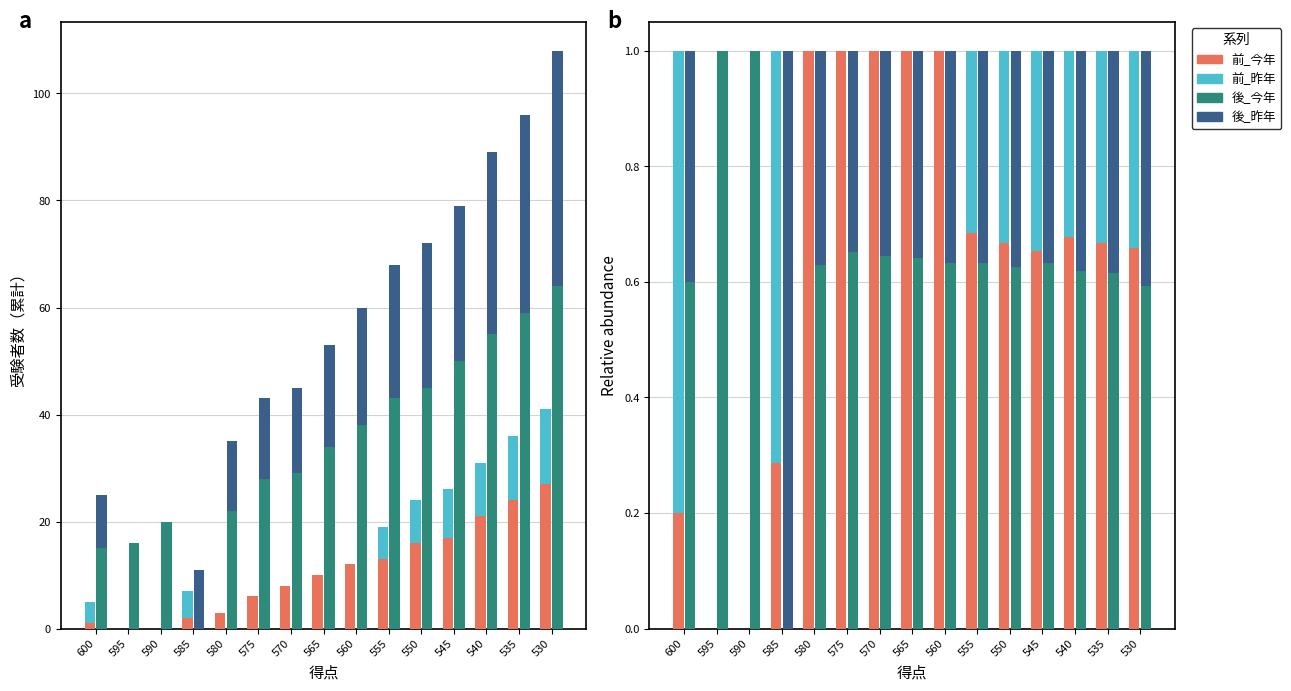

What is the sum of the 後_今年 values at 560 and 565?

1.3